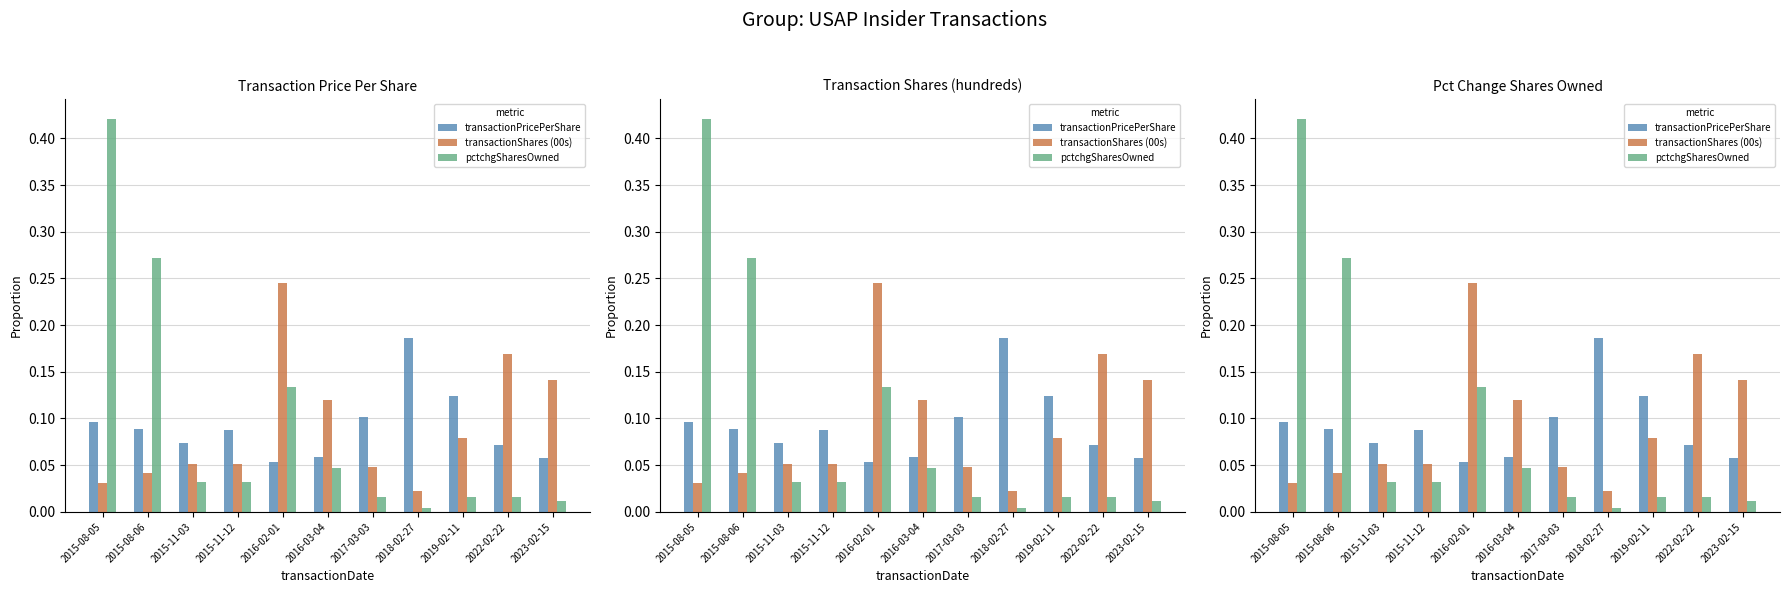

What are all the series names shown in the legend?

transactionPricePerShare, transactionShares (00s), pctchgSharesOwned